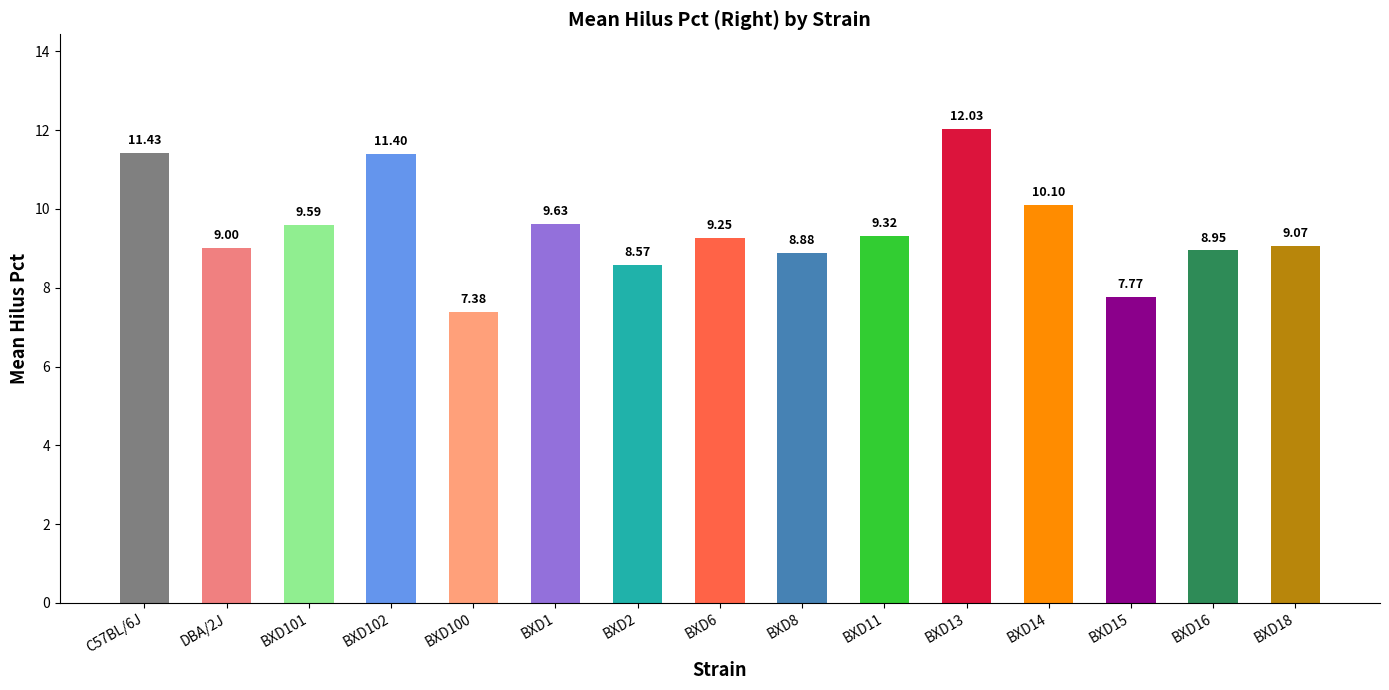

Does the chart contain any negative values?

No